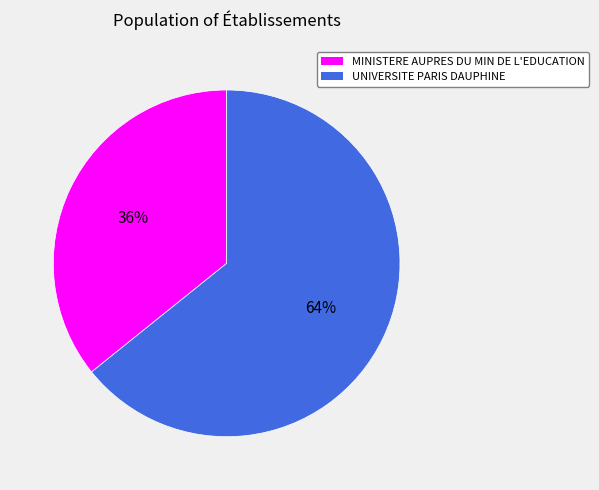

What is the largest slice in the pie chart?

UNIVERSITE PARIS DAUPHINE